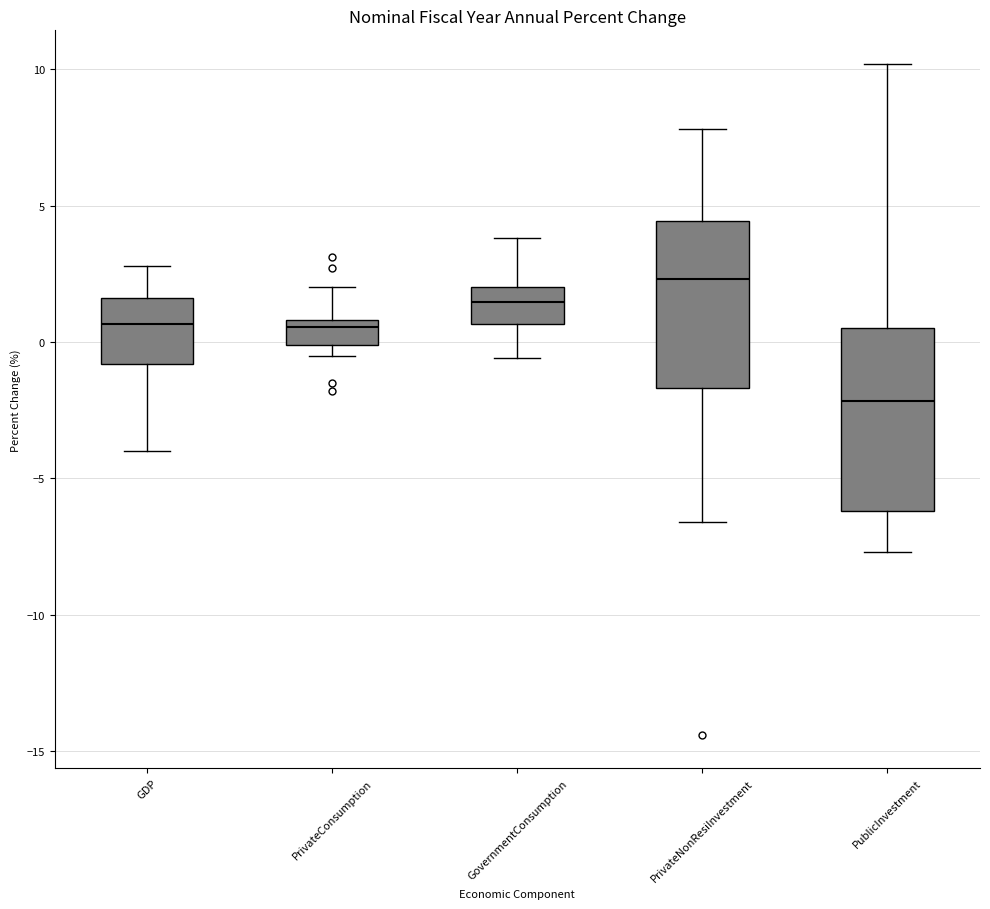

Where does the median line of the box for PrivateConsumption sit on the y-axis? The values are not printed on the chart, so give them approximately, as read against the axis.

0.5